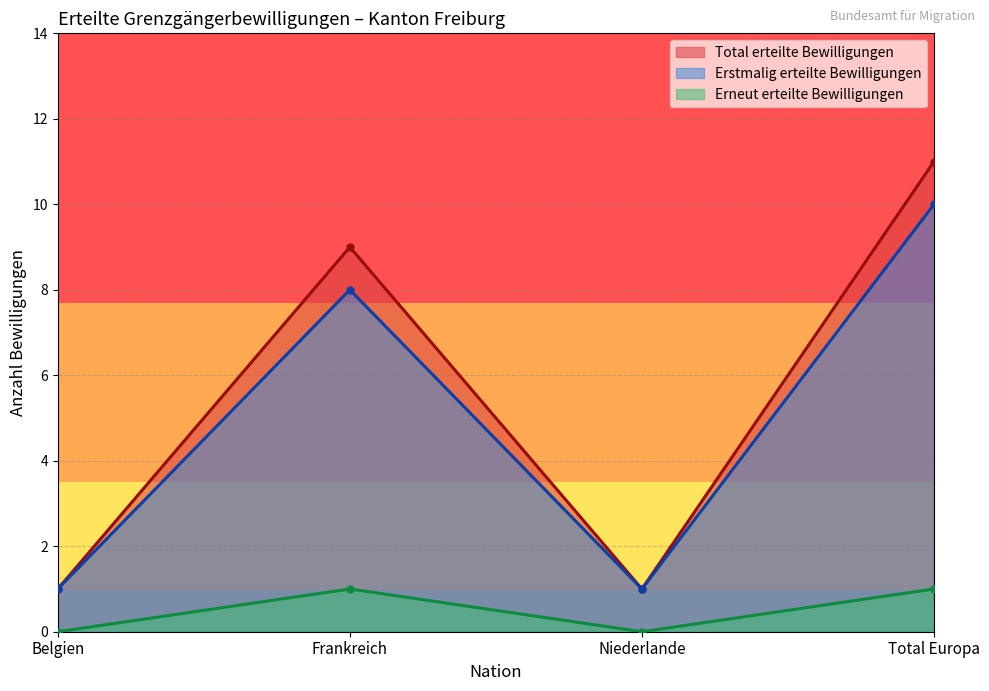

What is the label of the 4th point from the right?

Belgien